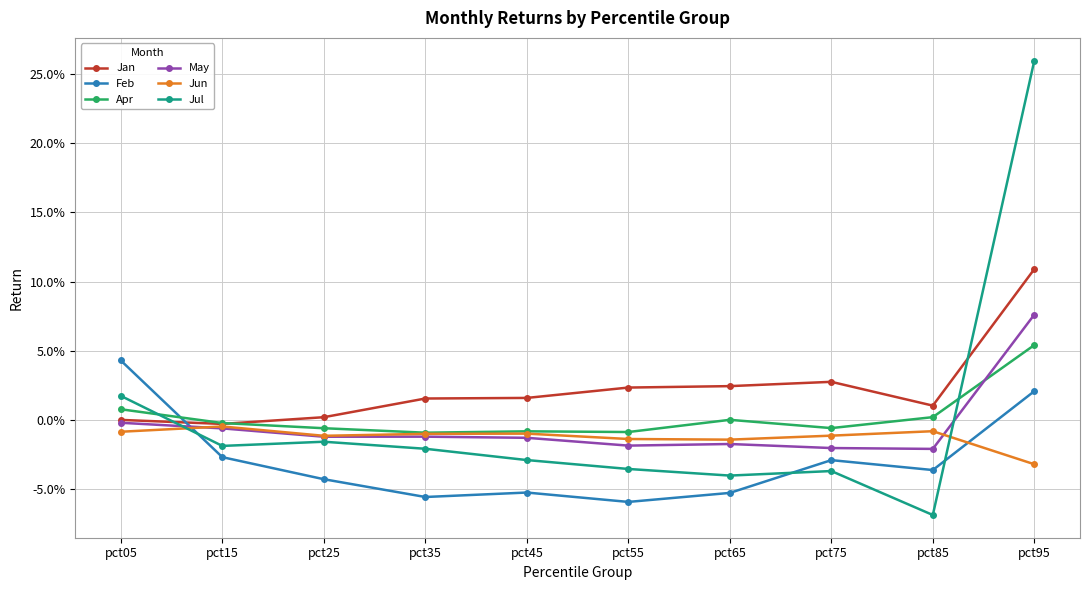

Is this an area chart (filled region under the line)?

No